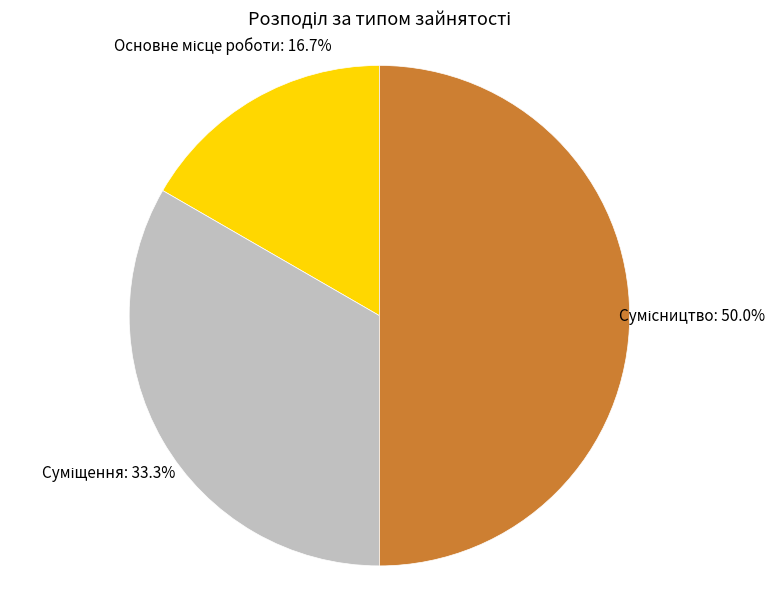

To the nearest percent, what percentage of the pie is Сумісництво?

50%